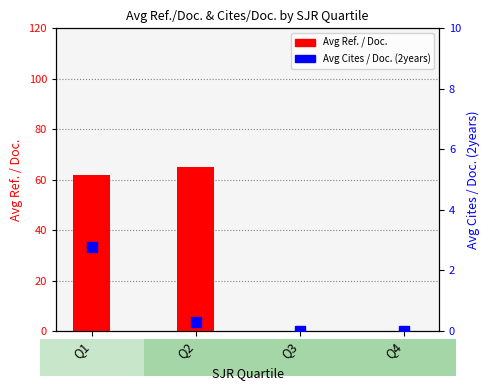

Reading left to right, what are all the values shown in this chart?

Avg Ref. / Doc.: Q1=62.0	Q2=64.9	Q3=0.0	Q4=0.0
Avg Cites / Doc. (2years): Q1=2.8	Q2=0.3	Q3=0.0	Q4=0.0